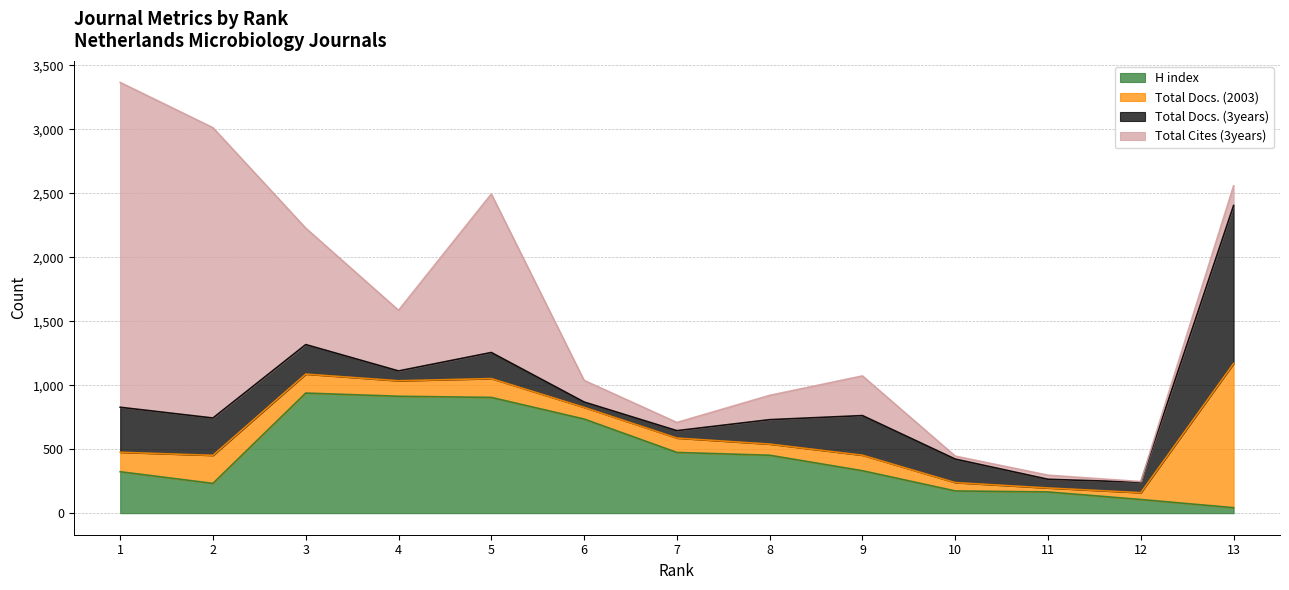

How many interior local peaks does the H index series have?

1